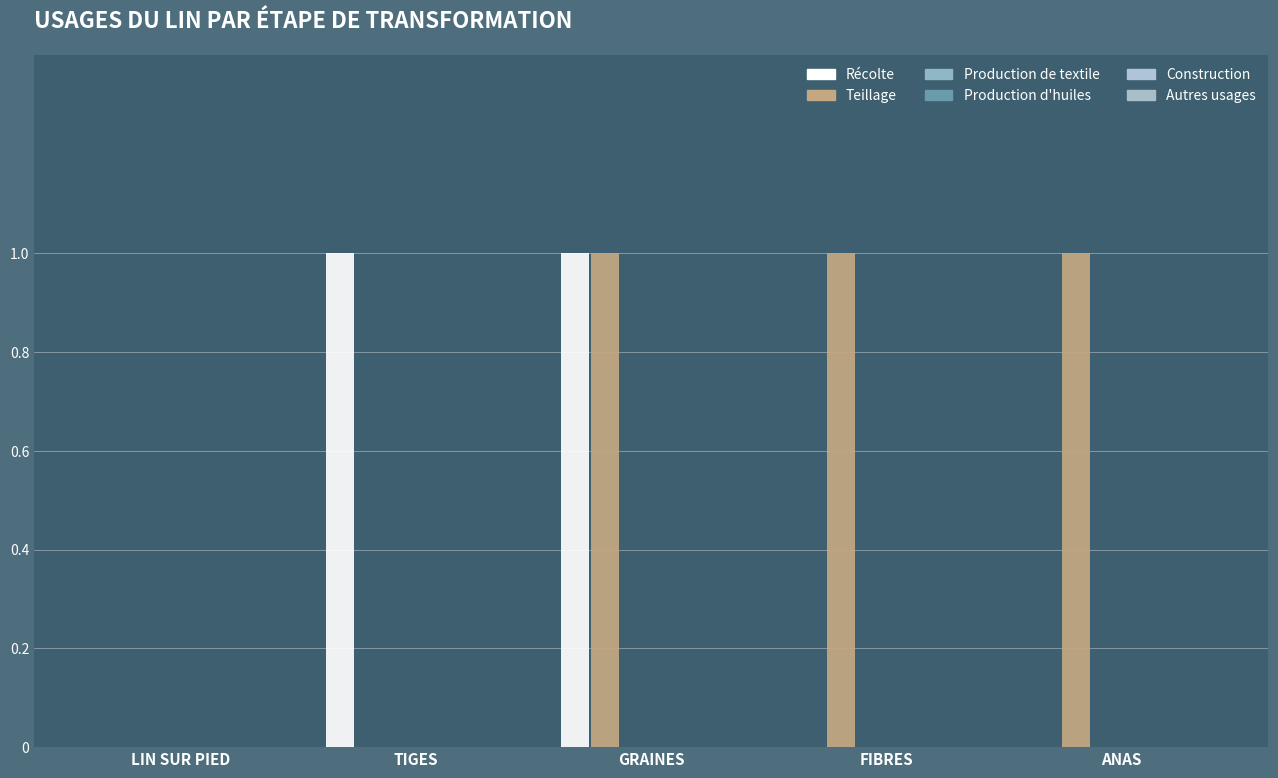

Count the number of categories in the chart.

5